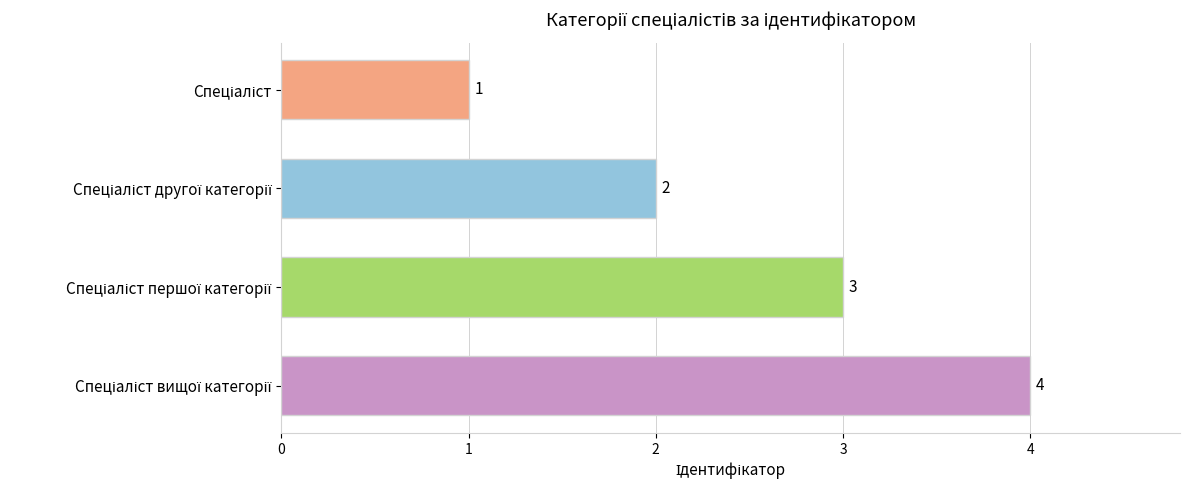

What is the maximum value shown in the chart?

4